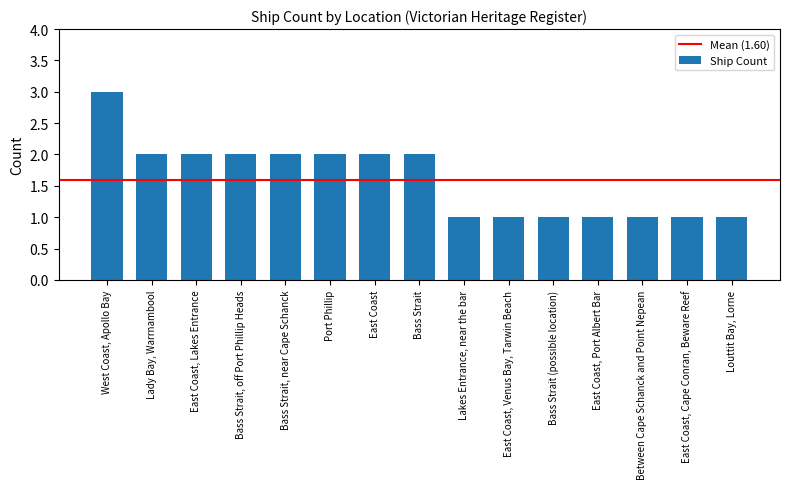

What is the sum of all values?

24